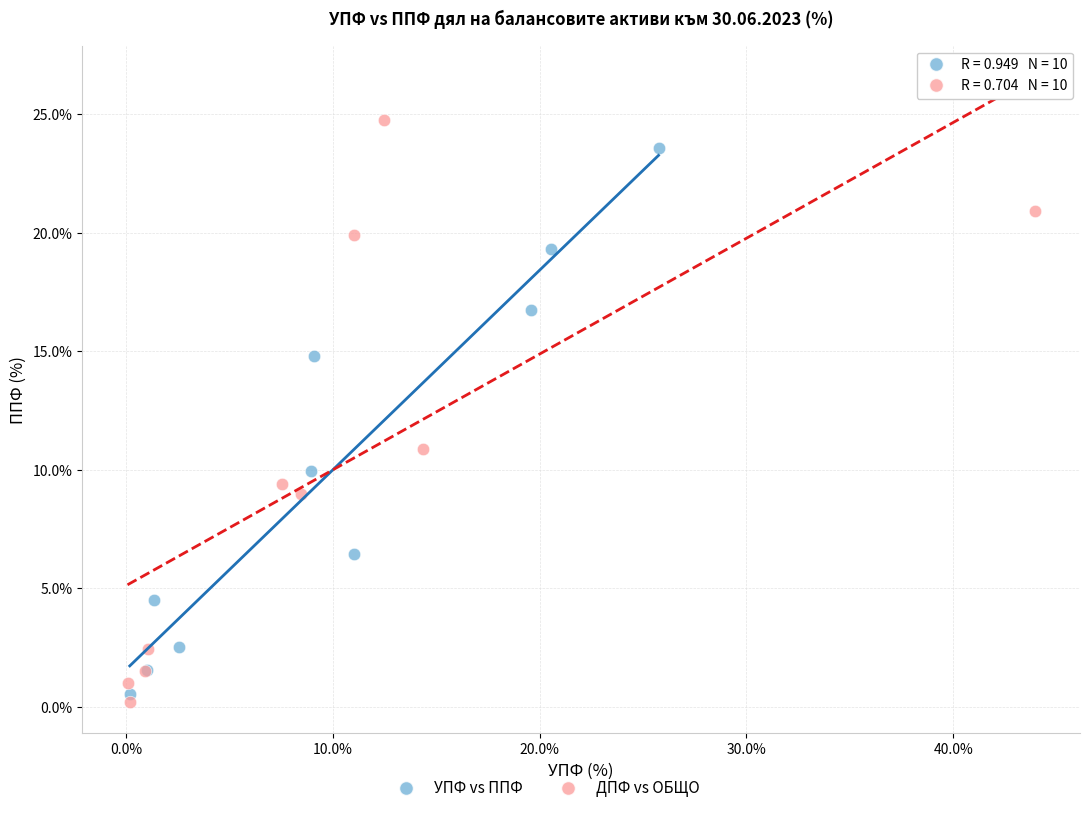

Which series reaches the maximum Y coordinate?

ДПФ vs ОБЩО